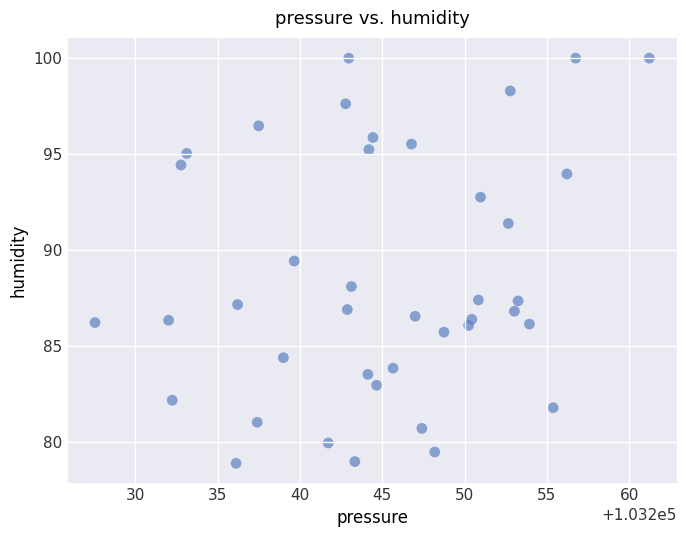

What Y value in the scatter plot is closest to 89?

89.4